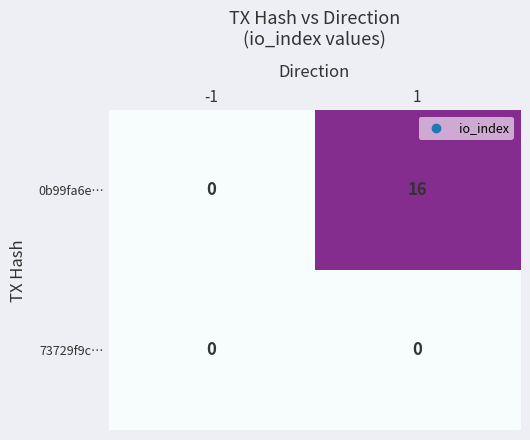

Which series has the largest total across all categories?

0b99fa6e…